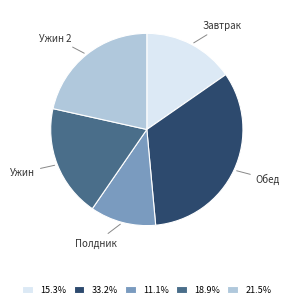

Is Ужин 2 the majority of the pie?

No